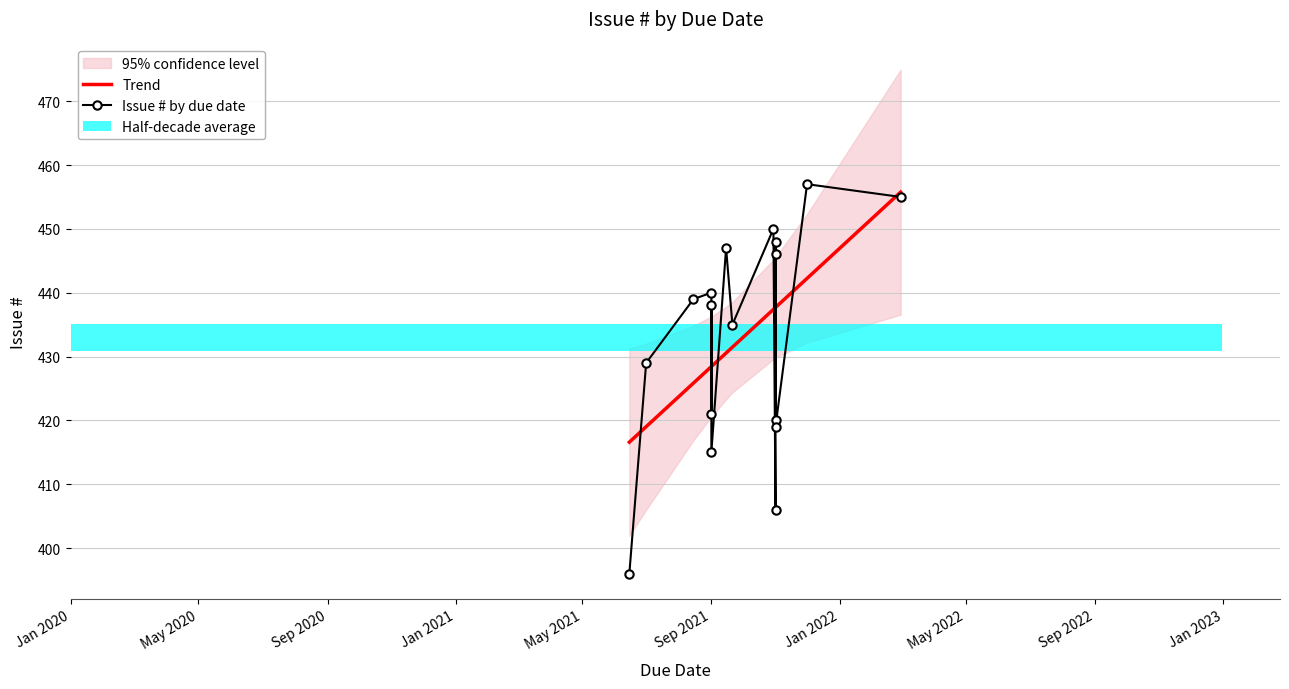

What value does the Trend series have at 13?

437.7